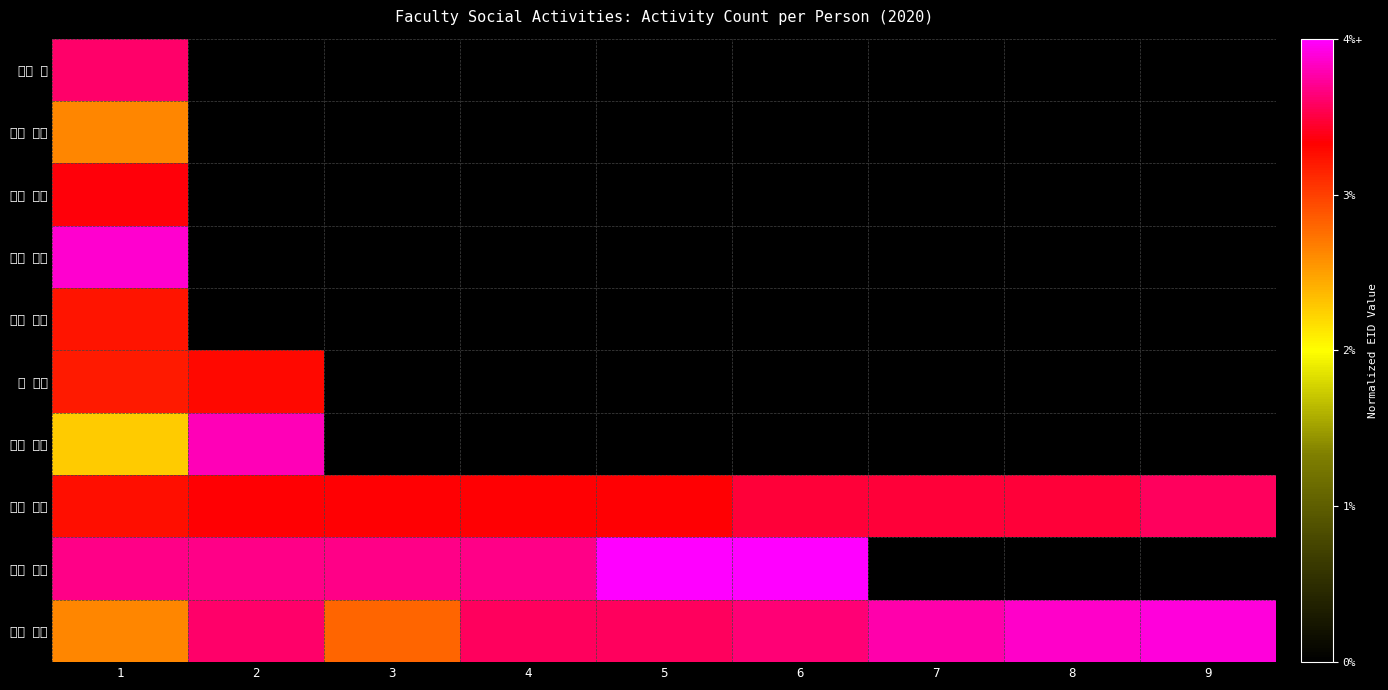

At how many categories does at least one series exceed 0?

9